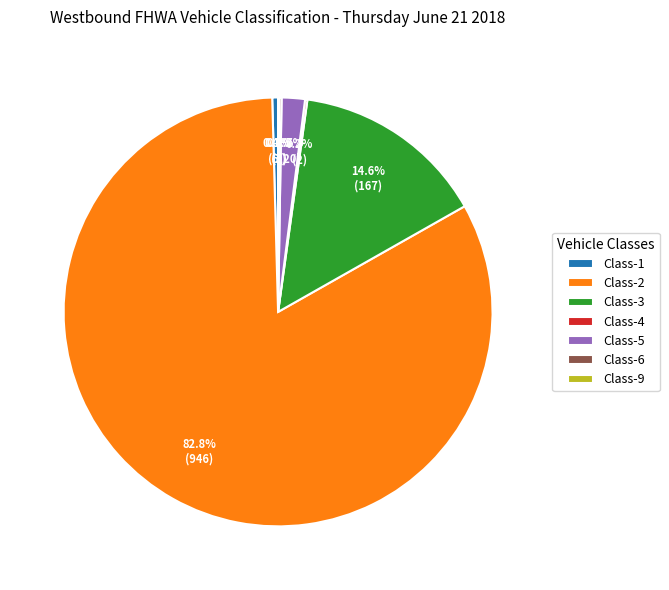

Which category has the biggest portion of the pie?

Class-2